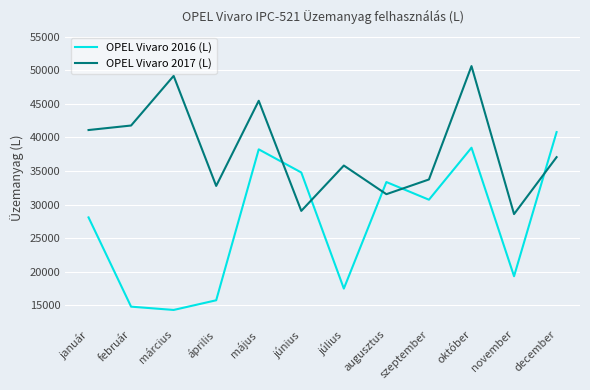

Which series has the widest spread of values?

OPEL Vivaro 2016 (L)